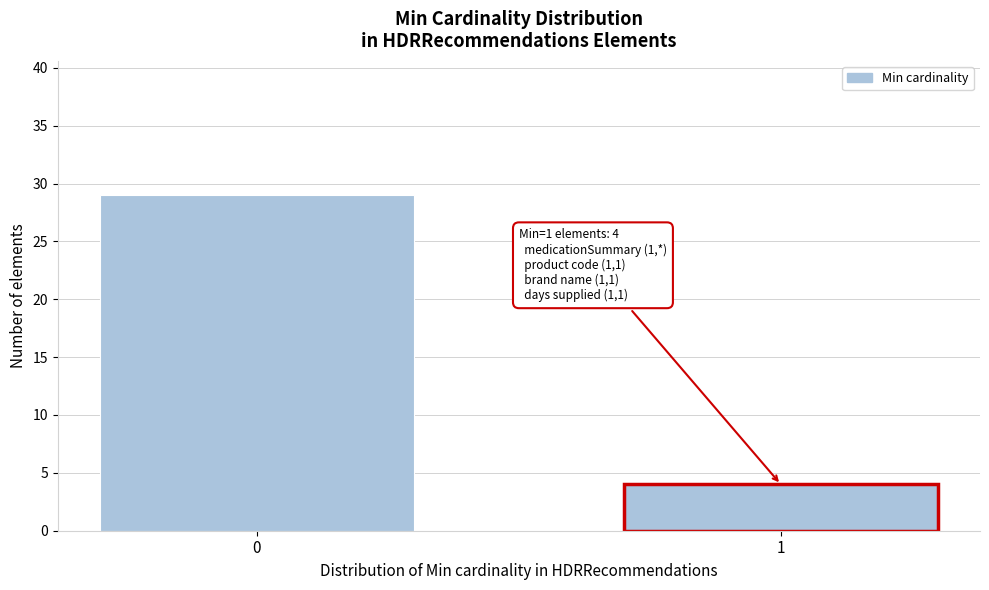

Reading left to right, what are all the values shown in this chart?

0=29	1=4